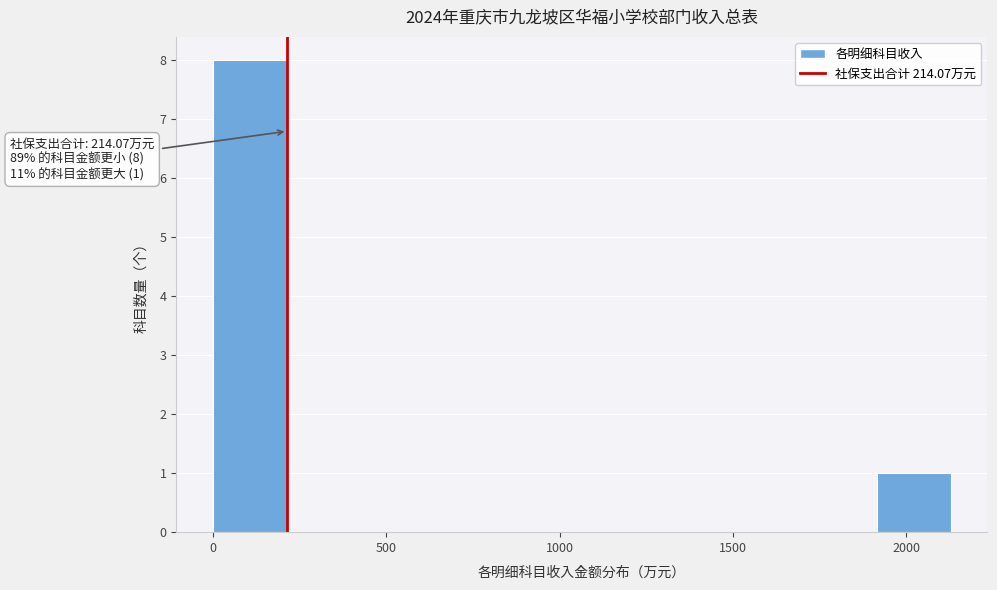

Which range on the x-axis has the tallest bar?

0 to 200